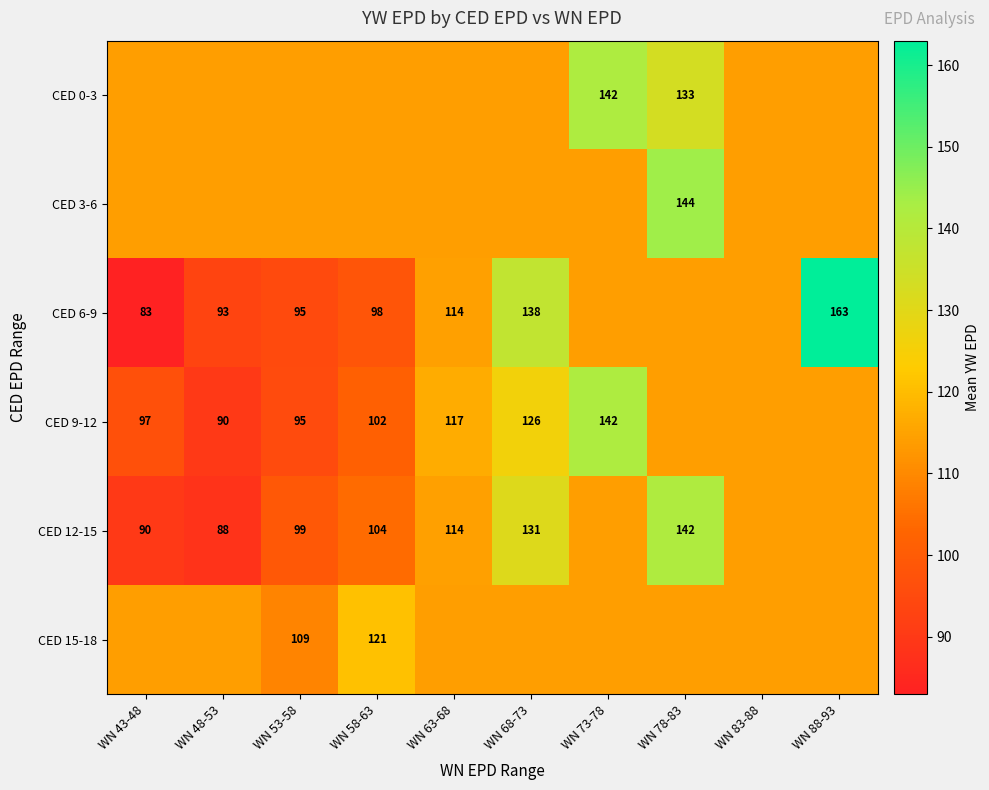

What is the sum of the CED 9-12 values at WN 53-58 and WN 73-78?

237.4